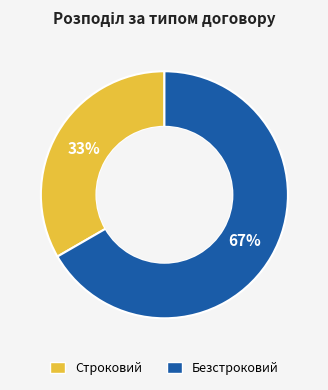

Which has a higher value, Строковий or Безстроковий?

Безстроковий